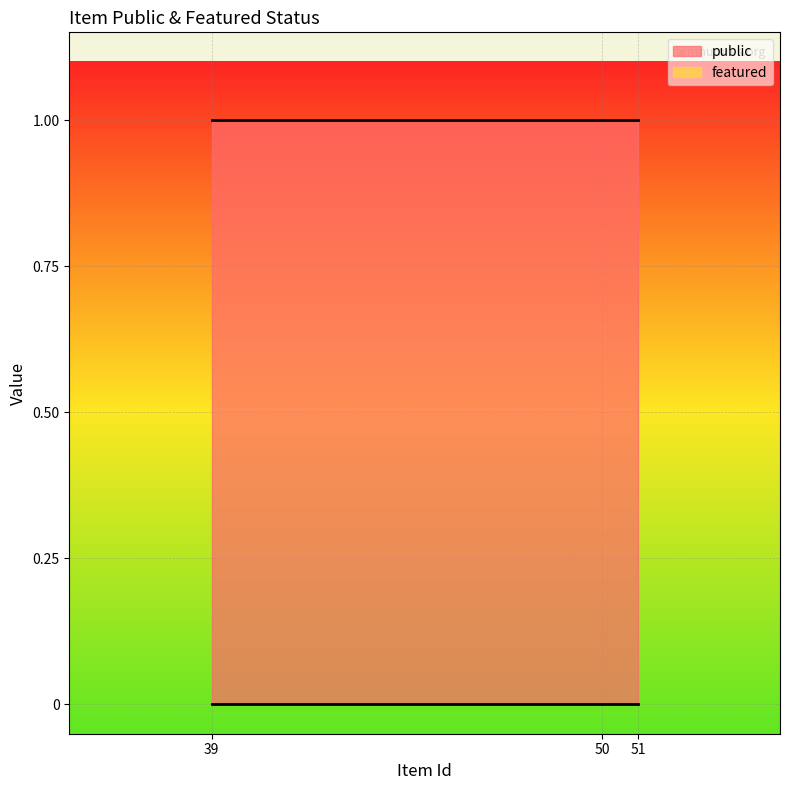

Reading right to left, extract all data points from this chart.

public: 51=1	50=1	39=1
featured: 51=0	50=0	39=0